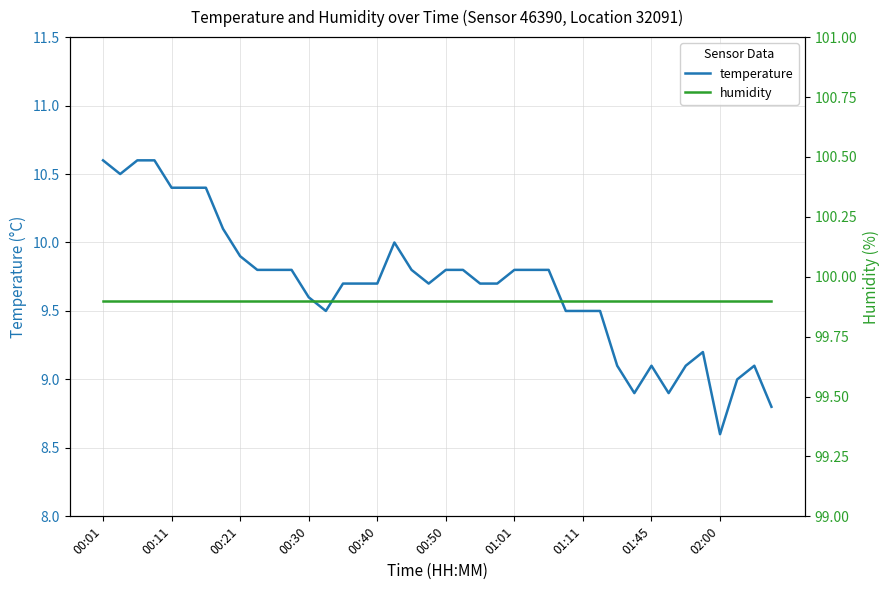

Does the chart display data point markers on the line(s)?

No